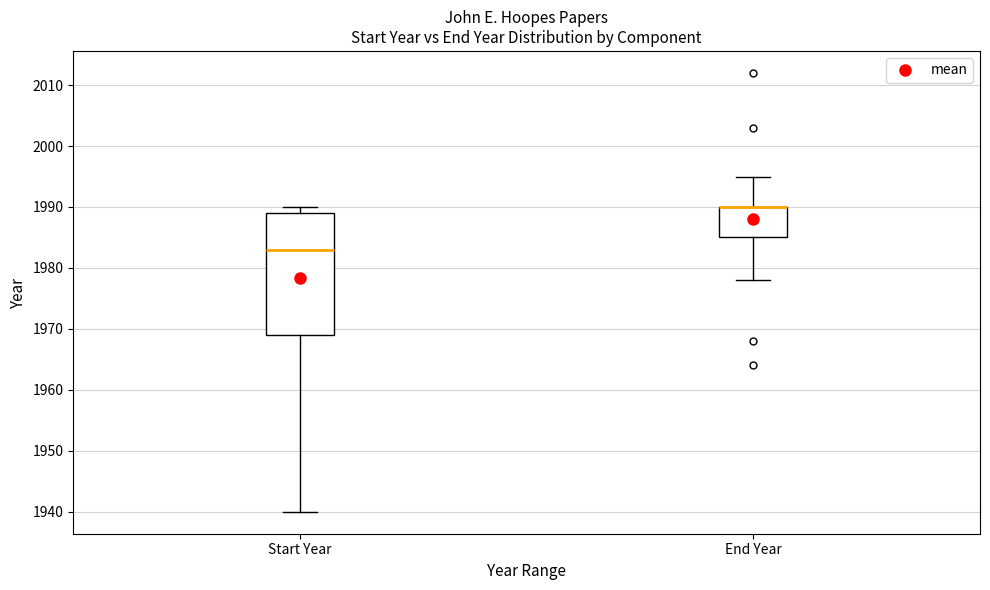

Which box is the tallest, from its lower edge to its upper edge?

Start Year